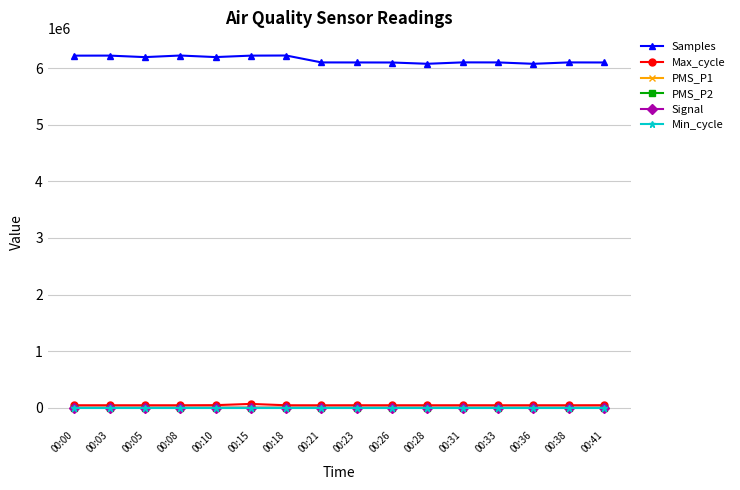

Which series has the largest total across all categories?

Samples